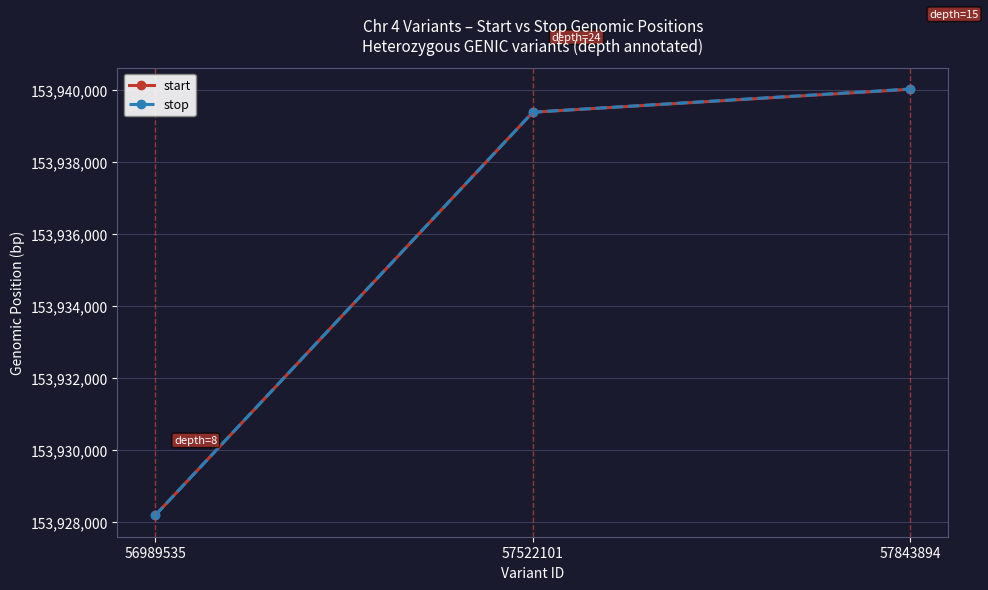

Is the value of start at 56989535 greater than the value of stop at 57843894?

No